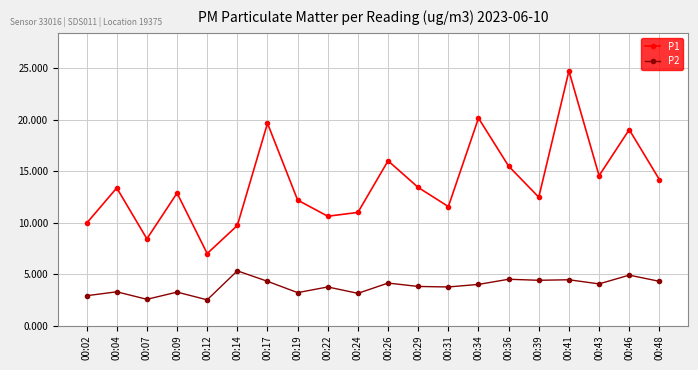

Which series changed the most between 00:22 and 00:36?

P1